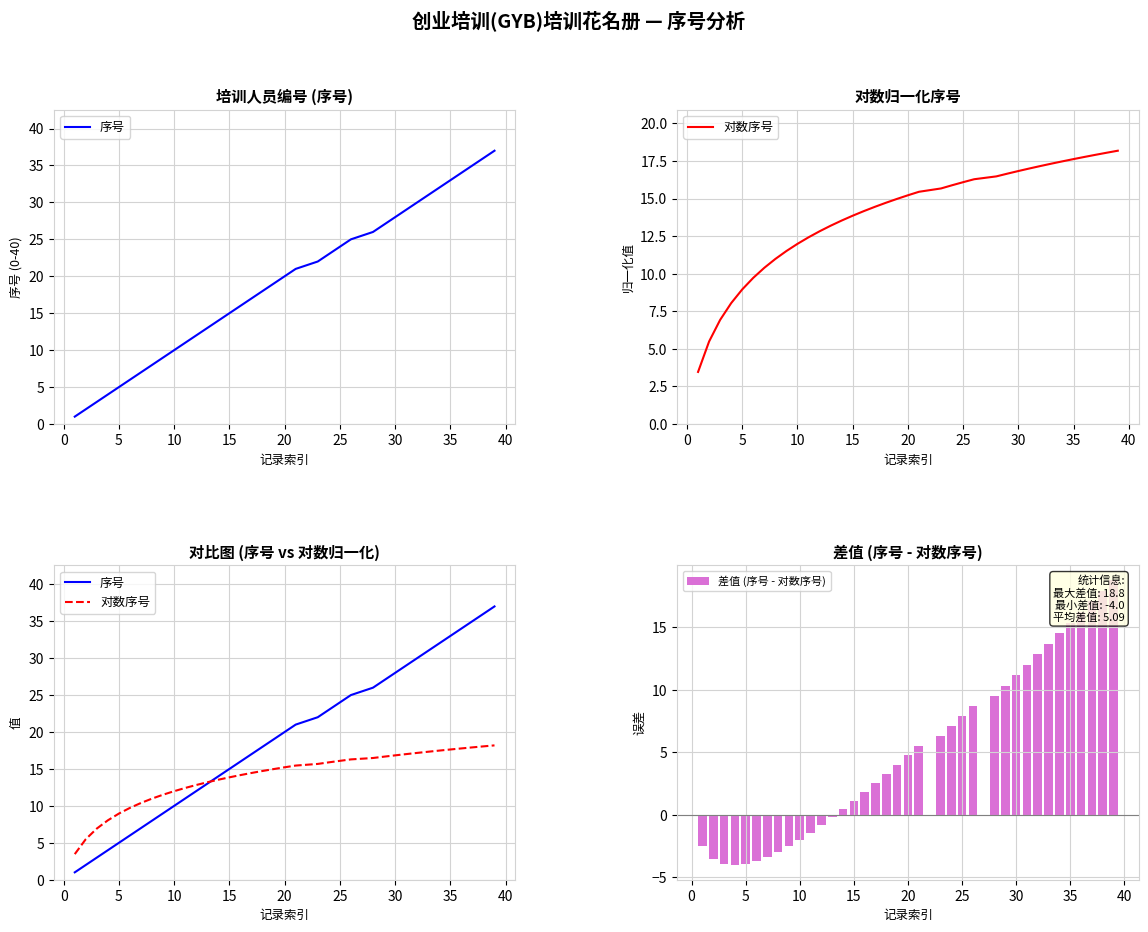

Are the bars grouped side by side (vs. stacked)?

Yes